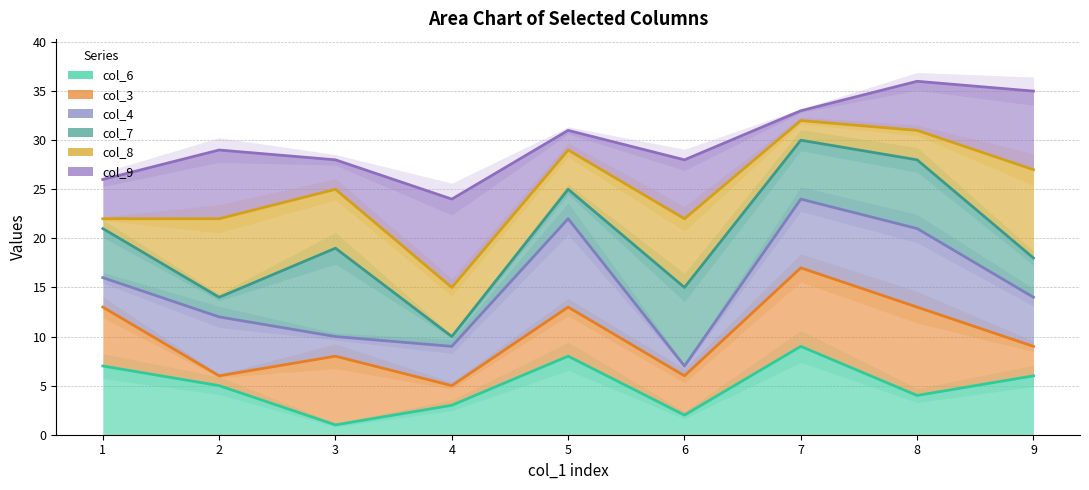

Which category has the highest value in the col_7 line series?

7